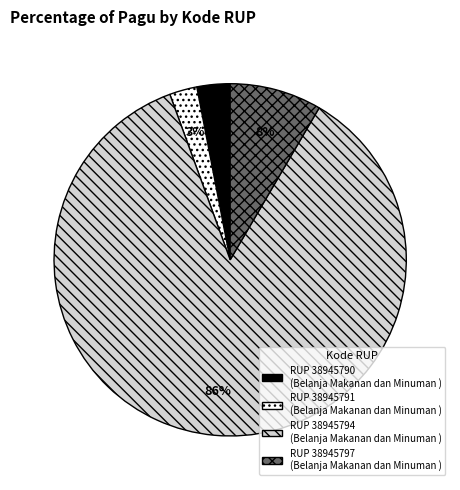

To the nearest percent, what is the difference between the largest and smallest slice percentages?

83%